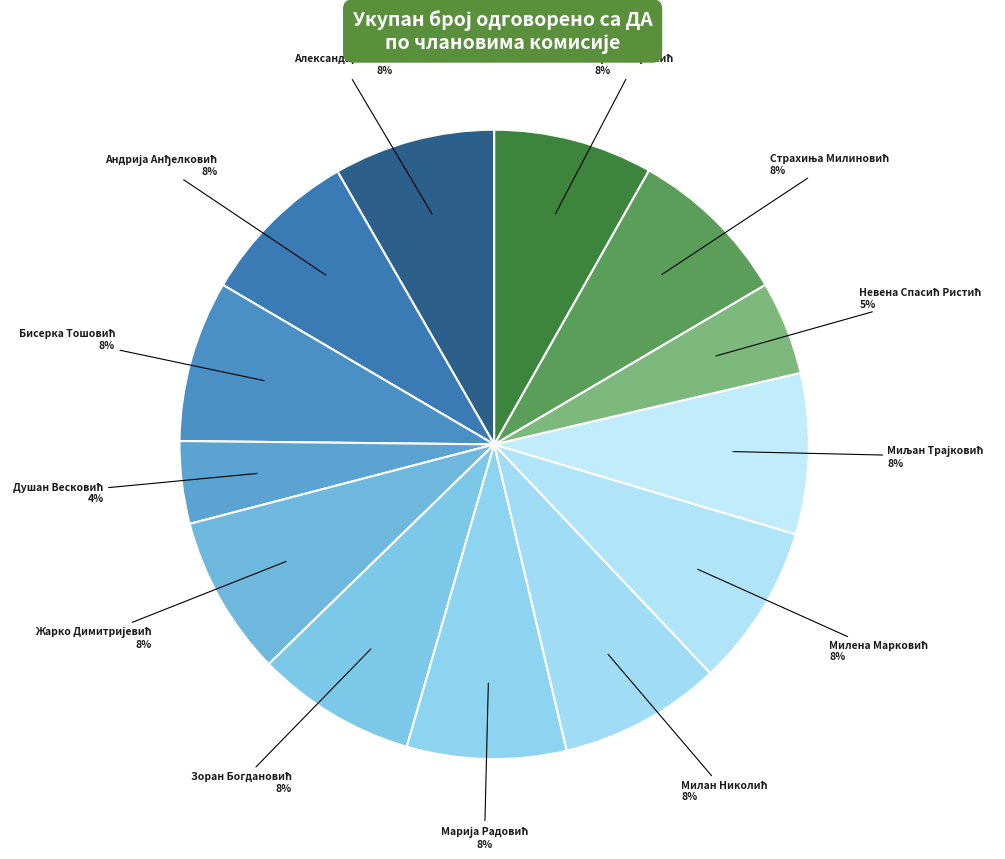

How many slices are in this pie chart?

13